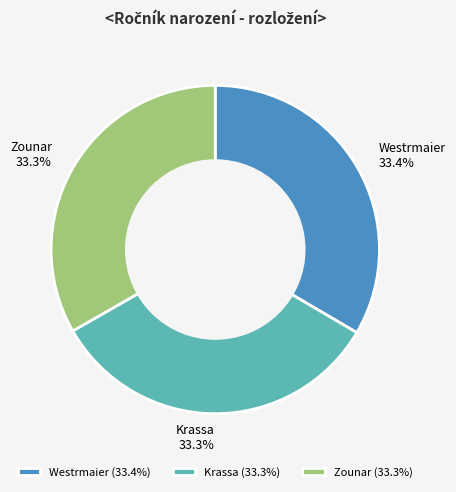

The Krassa slice represents 33% of the pie. True or false?

True